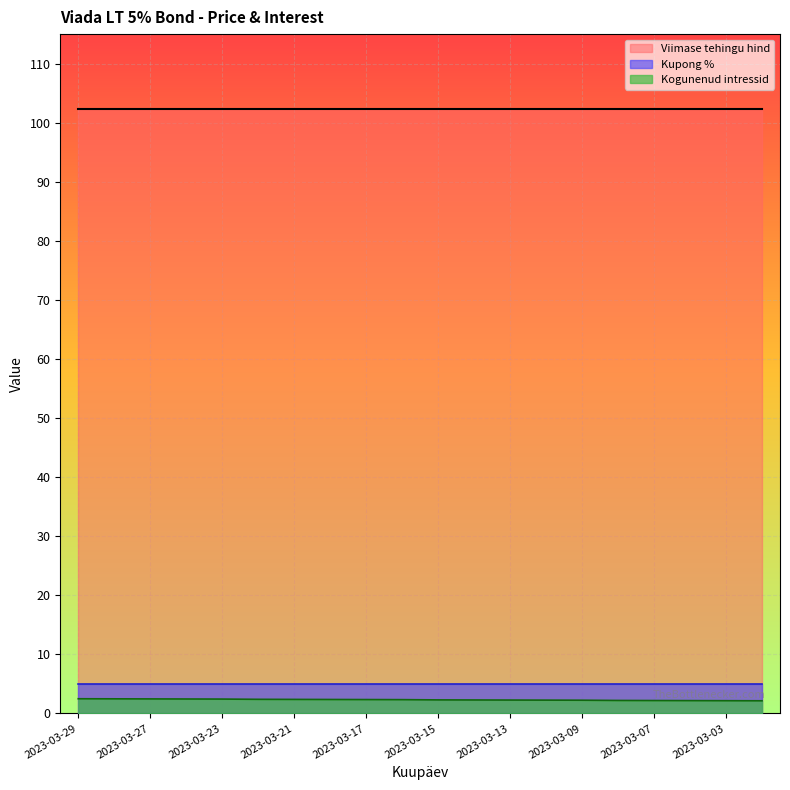

Reading left to right, extract all data points from this chart.

Viimase tehingu hind: 2023-03-29=102.3	2023-03-28=102.3	2023-03-27=102.3	2023-03-24=102.3	2023-03-23=102.3	2023-03-22=102.3	2023-03-21=102.3	2023-03-20=102.3	2023-03-17=102.3	2023-03-16=102.3	2023-03-15=102.3	2023-03-14=102.3	2023-03-13=102.3	2023-03-10=102.3	2023-03-09=102.3	2023-03-08=102.3	2023-03-07=102.3	2023-03-06=102.3	2023-03-03=102.3	2023-03-02=102.3
Kupong %: 2023-03-29=5.0	2023-03-28=5.0	2023-03-27=5.0	2023-03-24=5.0	2023-03-23=5.0	2023-03-22=5.0	2023-03-21=5.0	2023-03-20=5.0	2023-03-17=5.0	2023-03-16=5.0	2023-03-15=5.0	2023-03-14=5.0	2023-03-13=5.0	2023-03-10=5.0	2023-03-09=5.0	2023-03-08=5.0	2023-03-07=5.0	2023-03-06=5.0	2023-03-03=5.0	2023-03-02=5.0
Kogunenud intressid: 2023-03-29=2.5	2023-03-28=2.5	2023-03-27=2.5	2023-03-24=2.4	2023-03-23=2.4	2023-03-22=2.4	2023-03-21=2.4	2023-03-20=2.4	2023-03-17=2.3	2023-03-16=2.3	2023-03-15=2.3	2023-03-14=2.3	2023-03-13=2.3	2023-03-10=2.3	2023-03-09=2.2	2023-03-08=2.2	2023-03-07=2.2	2023-03-06=2.2	2023-03-03=2.2	2023-03-02=2.1